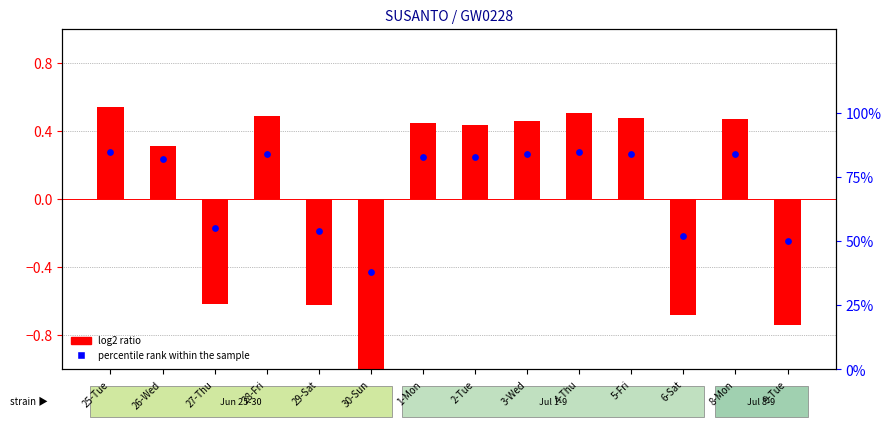

Is the value of log2 ratio at 26-Wed greater than the value of percentile rank within the sample at 28-Fri?

No